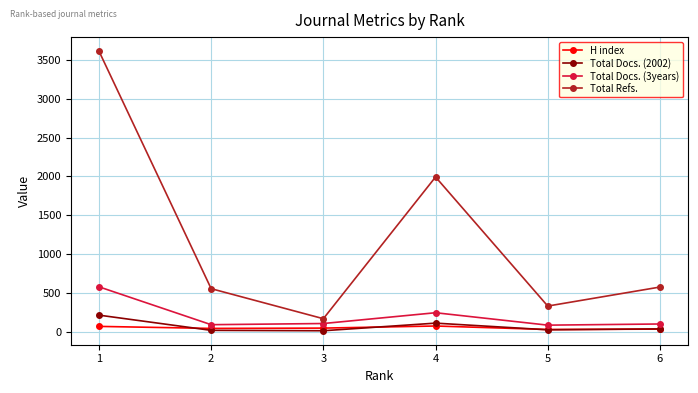

Which series has the largest range (max minus min)?

Total Refs.